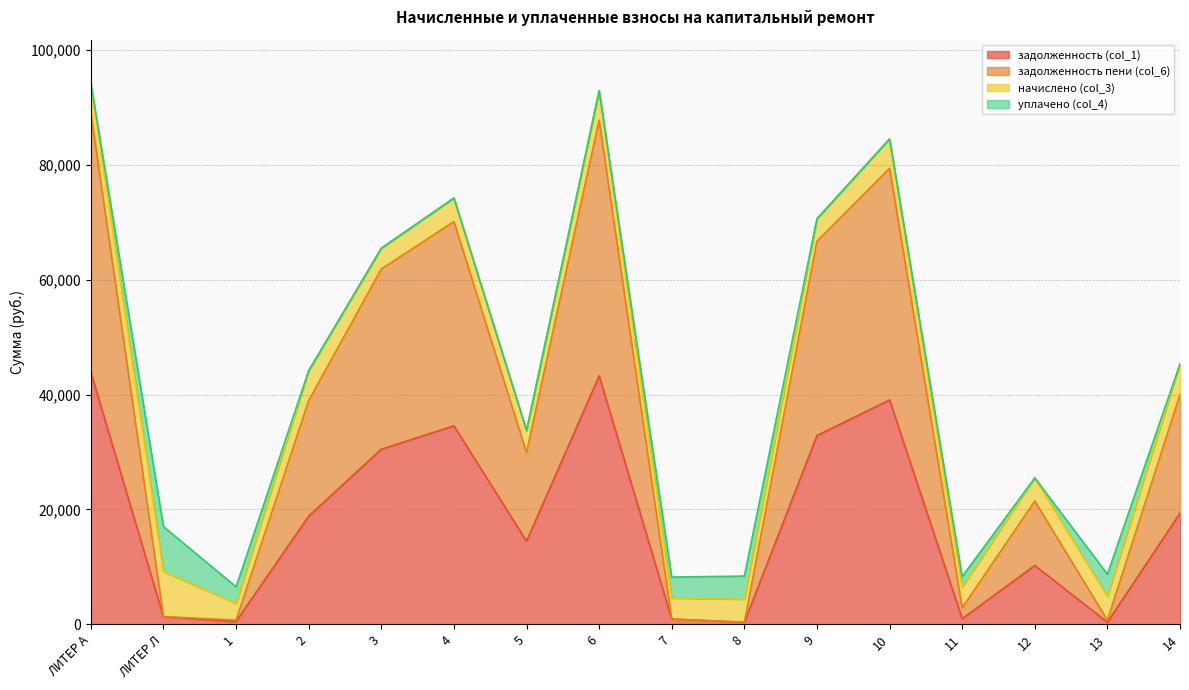

True or false: задолженность пени (col_6) has a value of 1664.6 at 11.

False